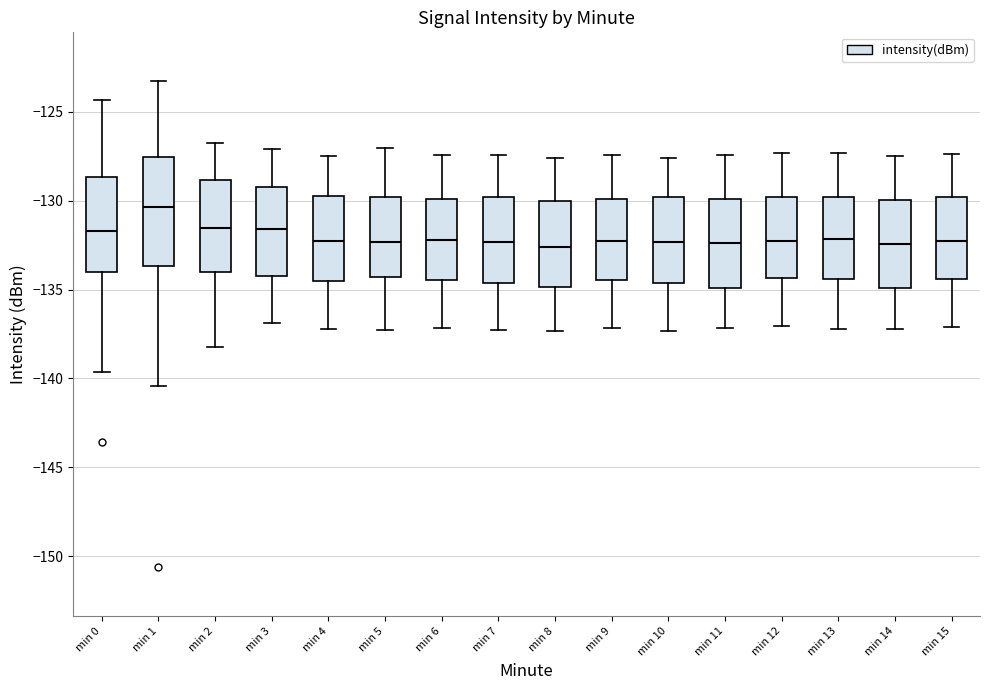

Where does the median line of the box for min 13 sit on the y-axis? The values are not printed on the chart, so give them approximately, as read against the axis.

-132.0